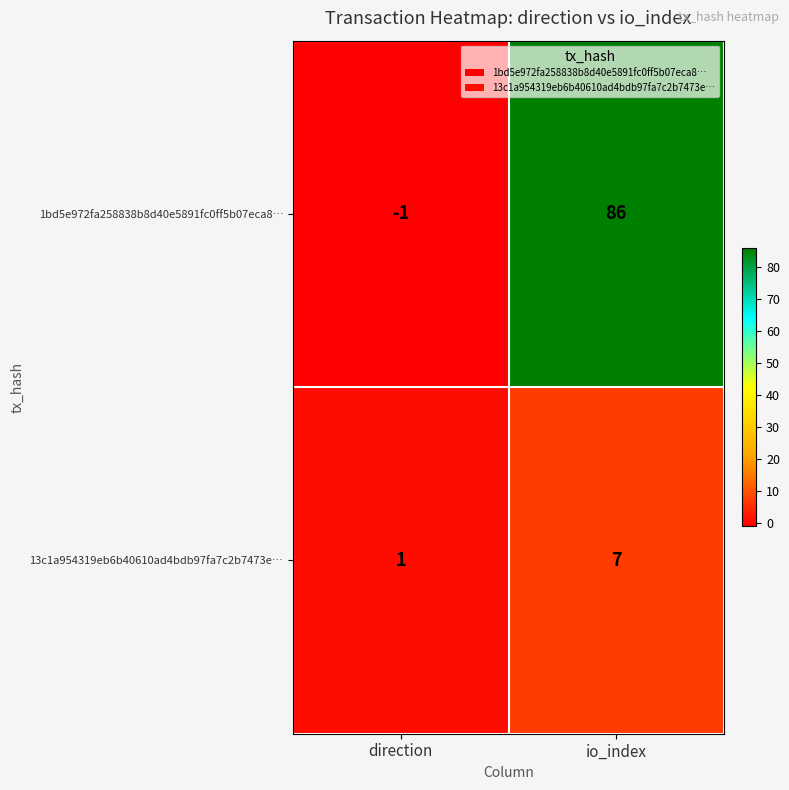

How many series are shown in this chart?

2